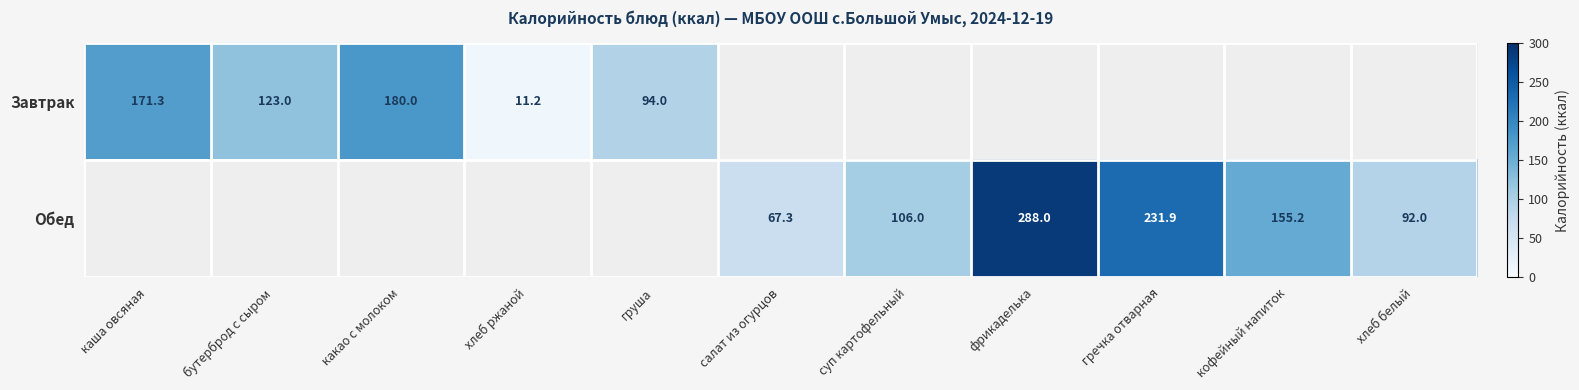

The value of Обед at фрикаделька is 288.0. True or false?

True